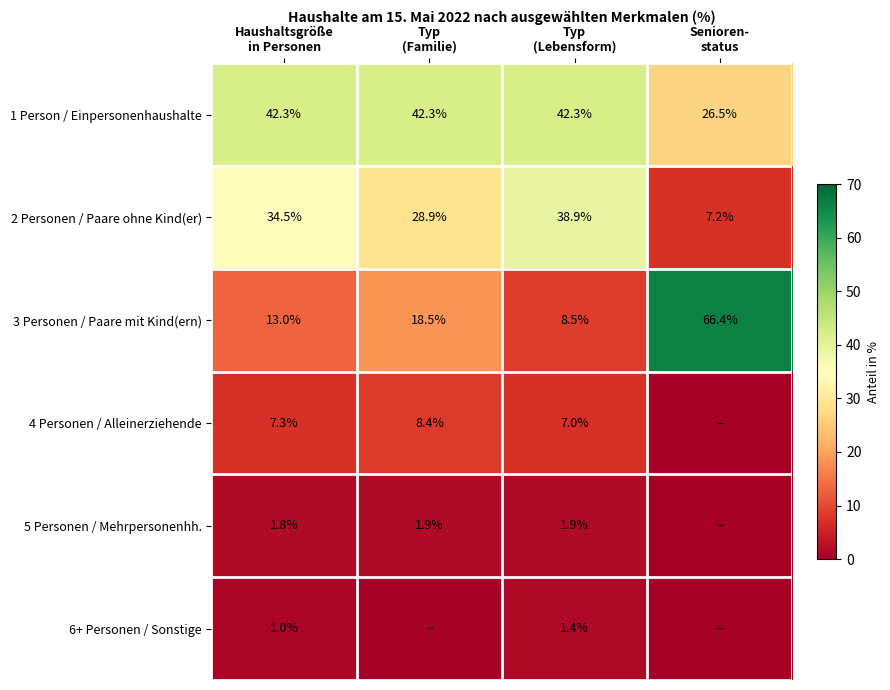

Count the number of data series in this chart.

6